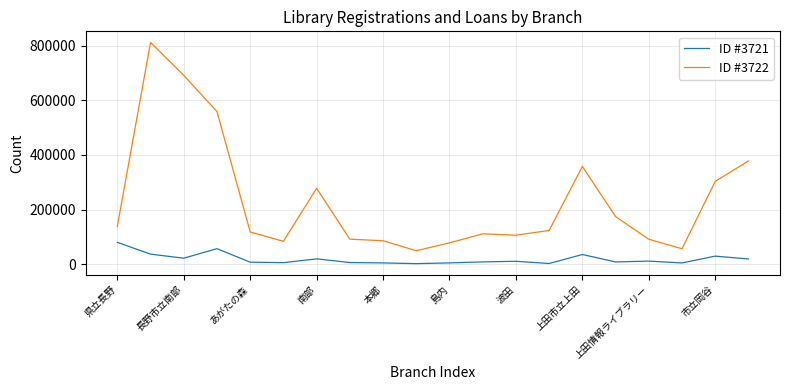

Which series has the widest spread of values?

ID #3722